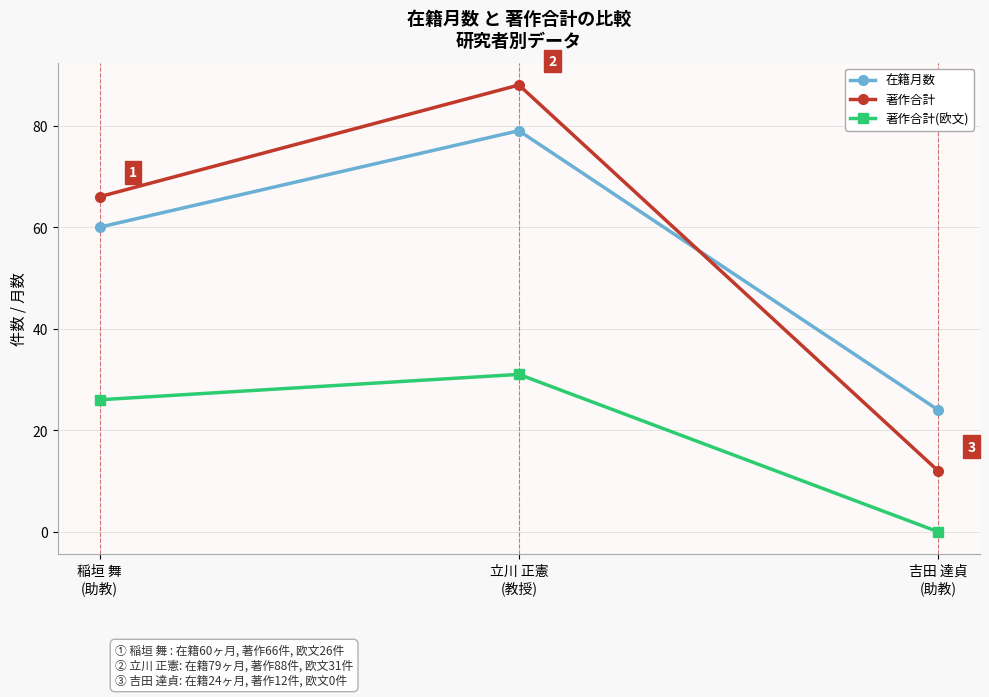

What is the total value across all series at 立川 正憲
(教授)?

198